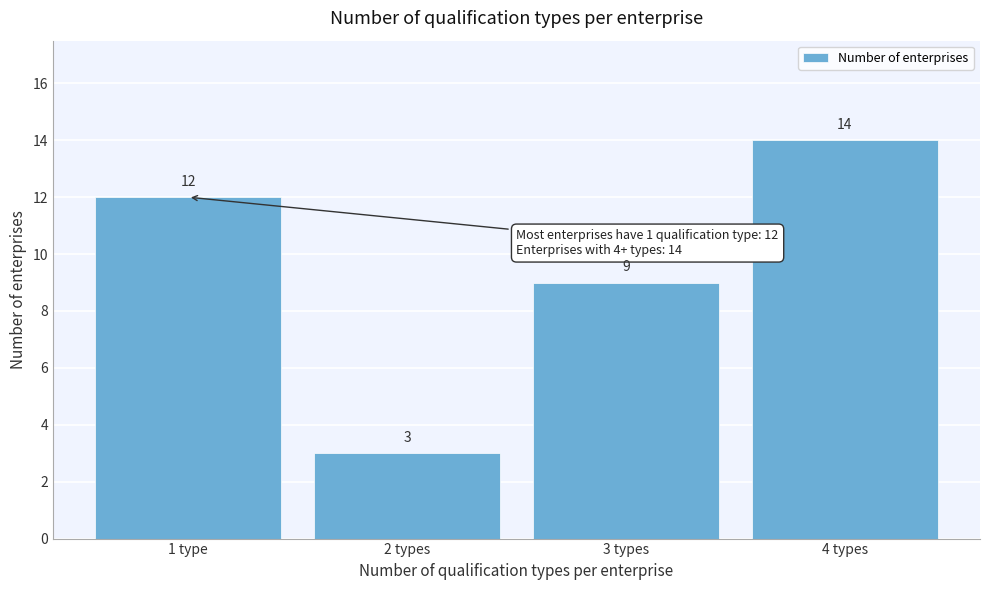

Reading left to right, transcribe all the data shown in this chart.

1 type=12	2 types=3	3 types=9	4 types=14